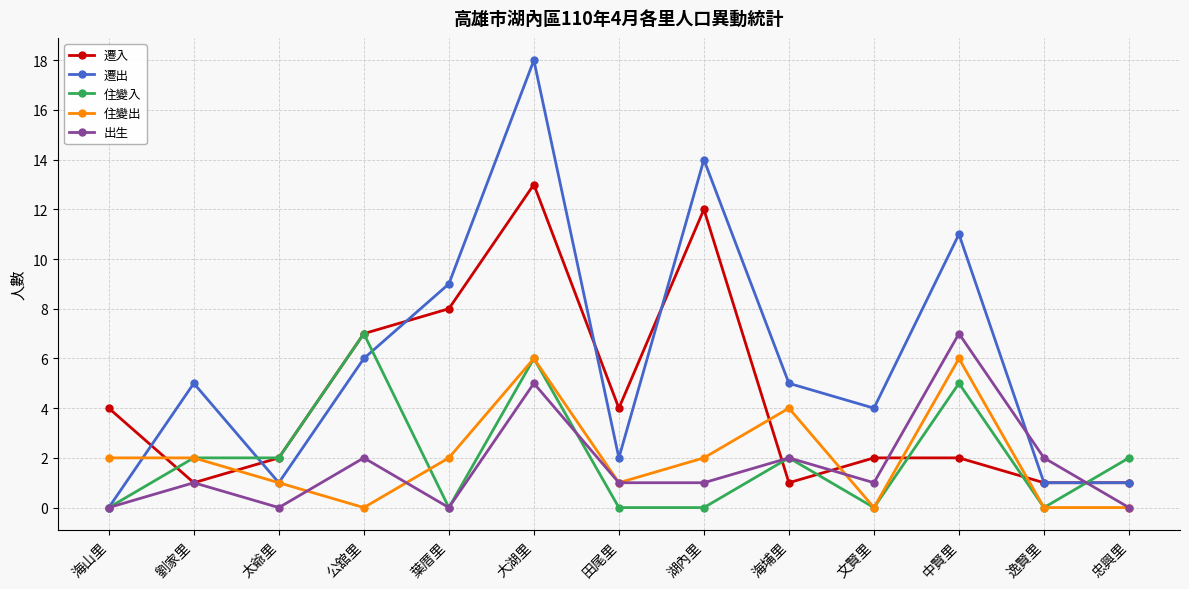

How many data points does each series have?

13